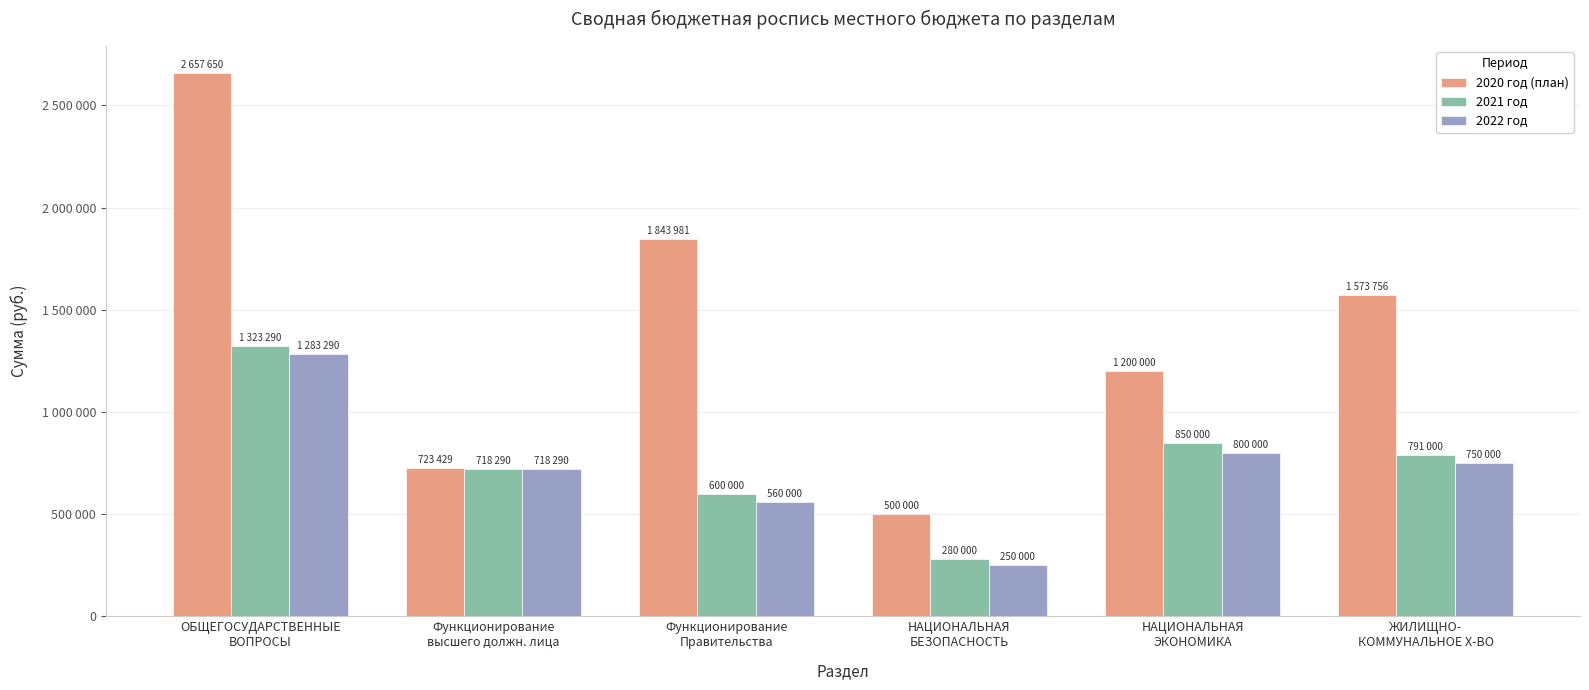

Which series has the largest total across all categories?

2020 год (план)